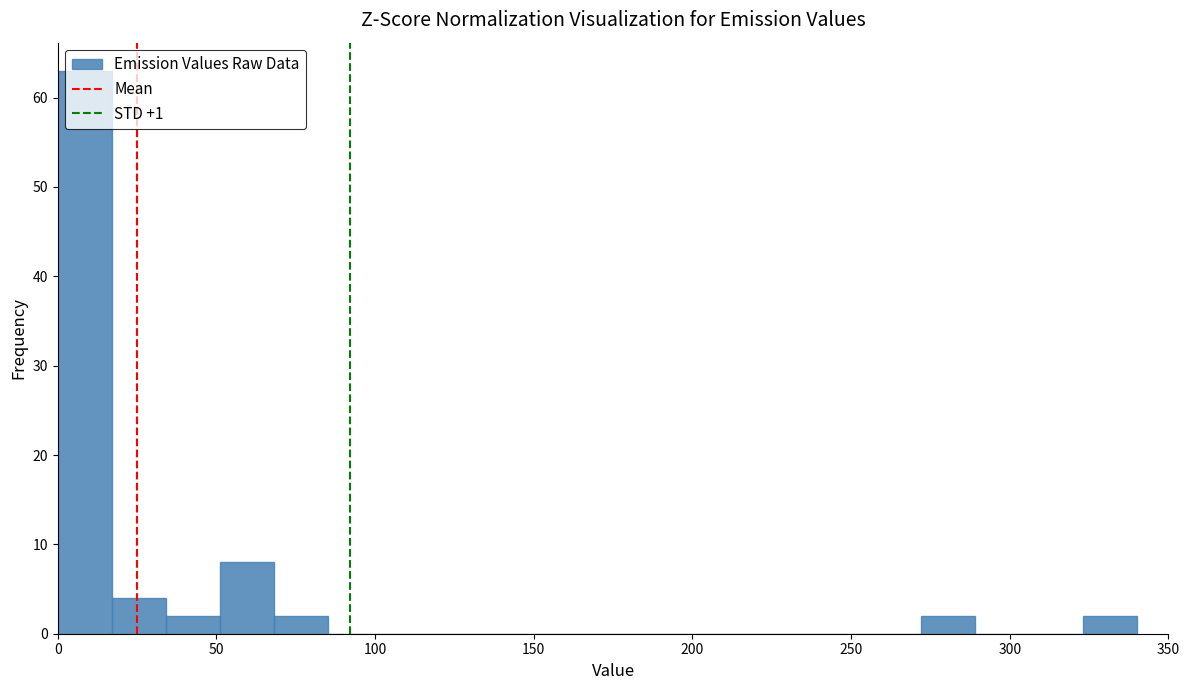

Read against the x-axis, roughly where is the centre of the tallest bar?

10